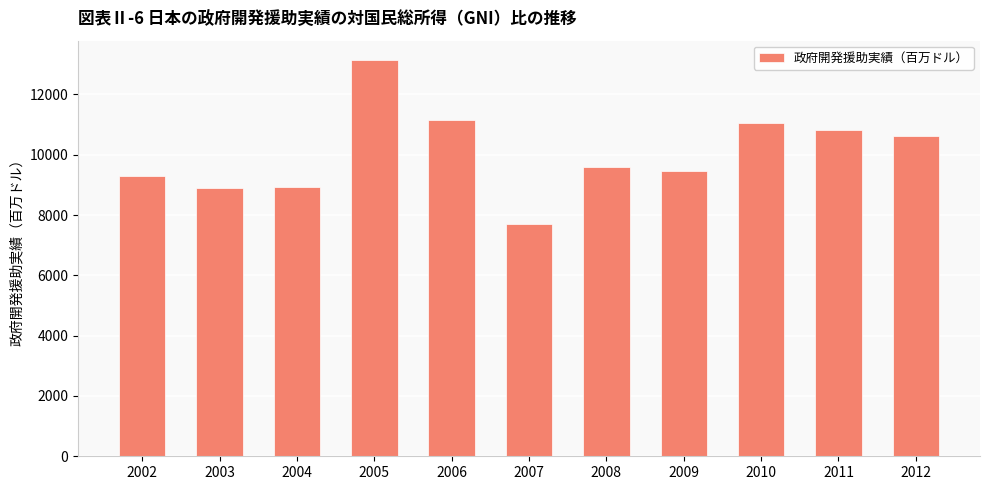

True or false: the data shows 3418.9 at 2004.

False